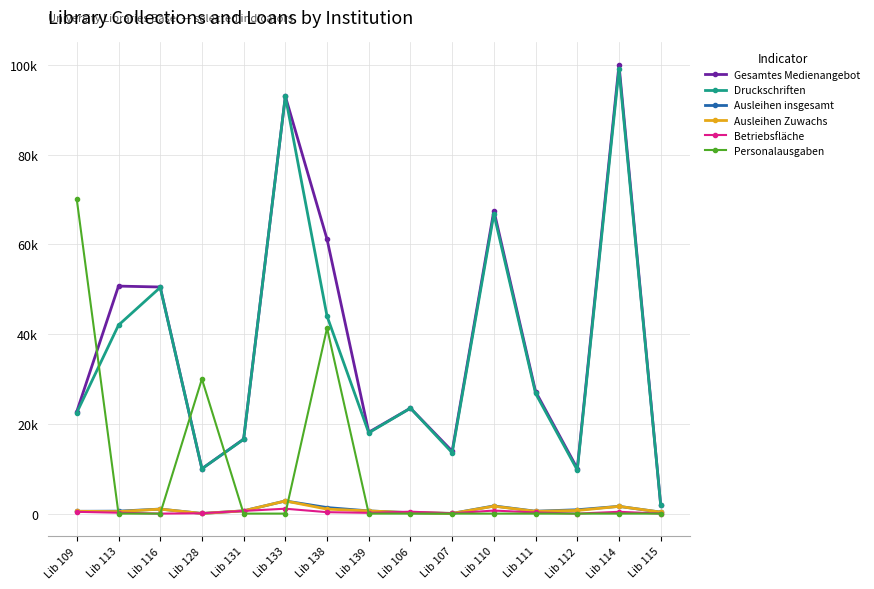

Does the chart display data point markers on the line(s)?

Yes